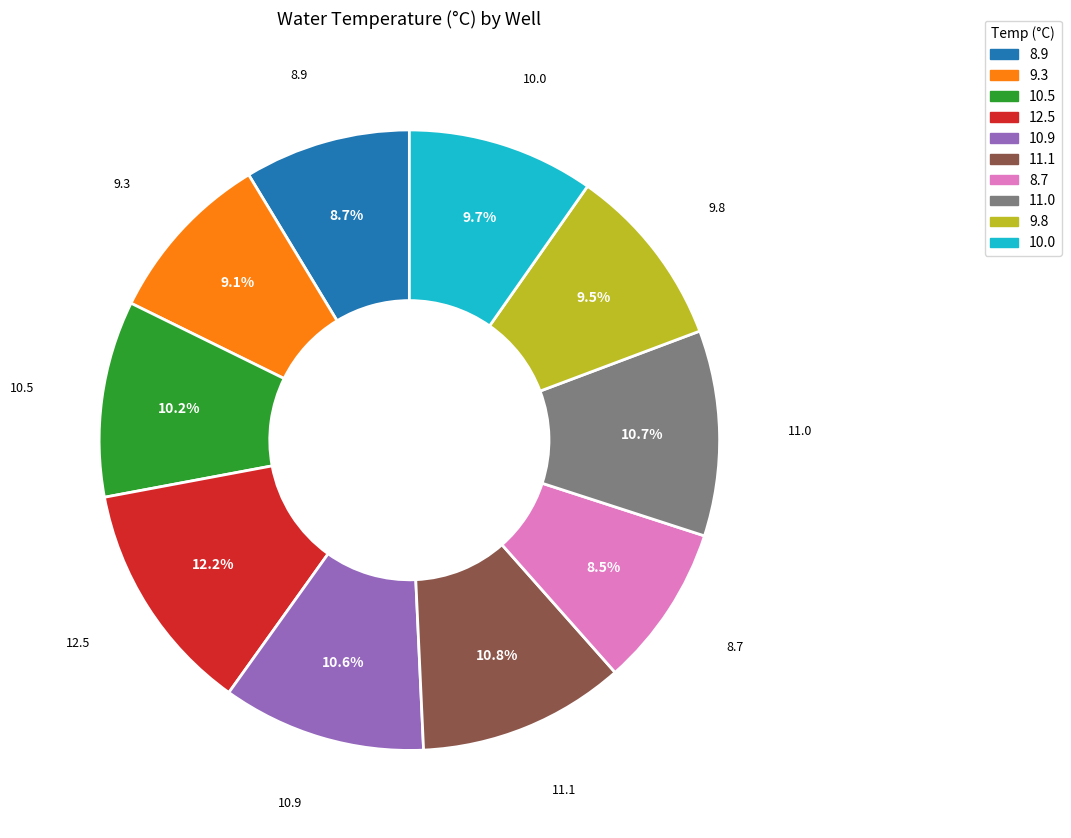

To the nearest percent, what is the average slice percentage?

10%